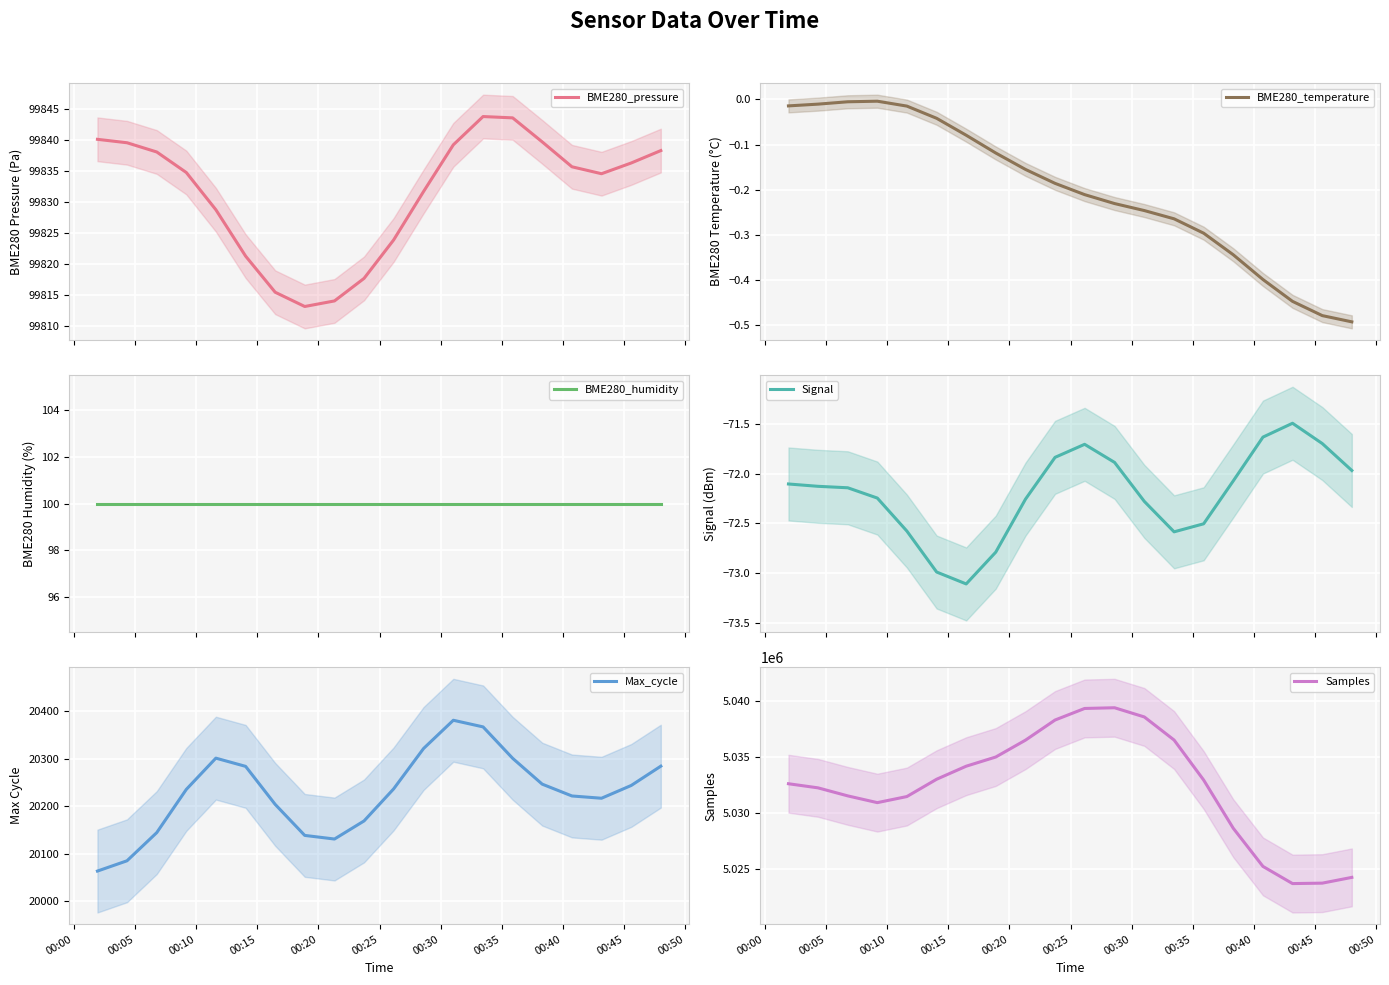

How many interior local valleys does the BME280_pressure series have?

2